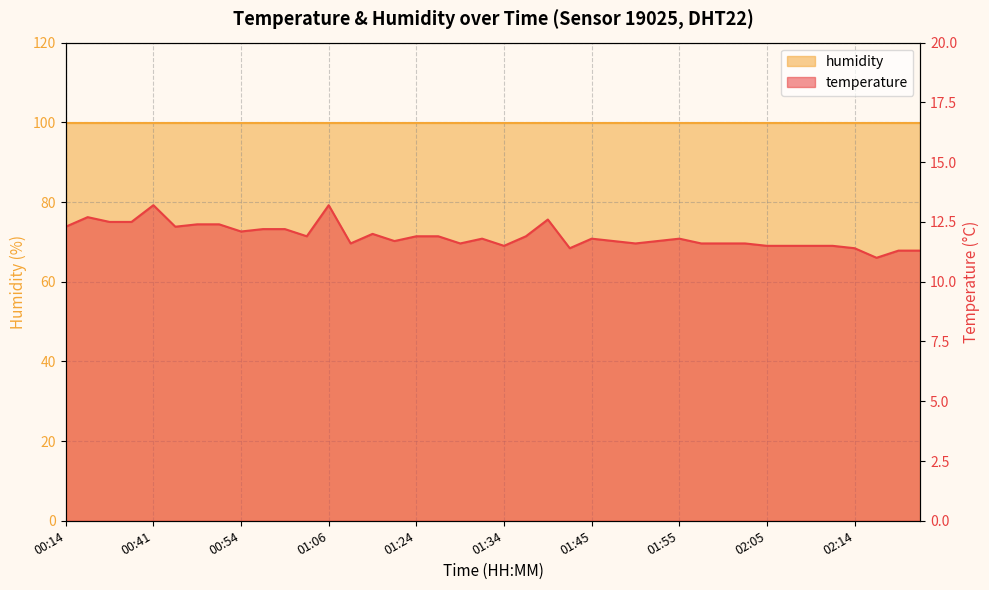

What is the sum of all values?

476.2